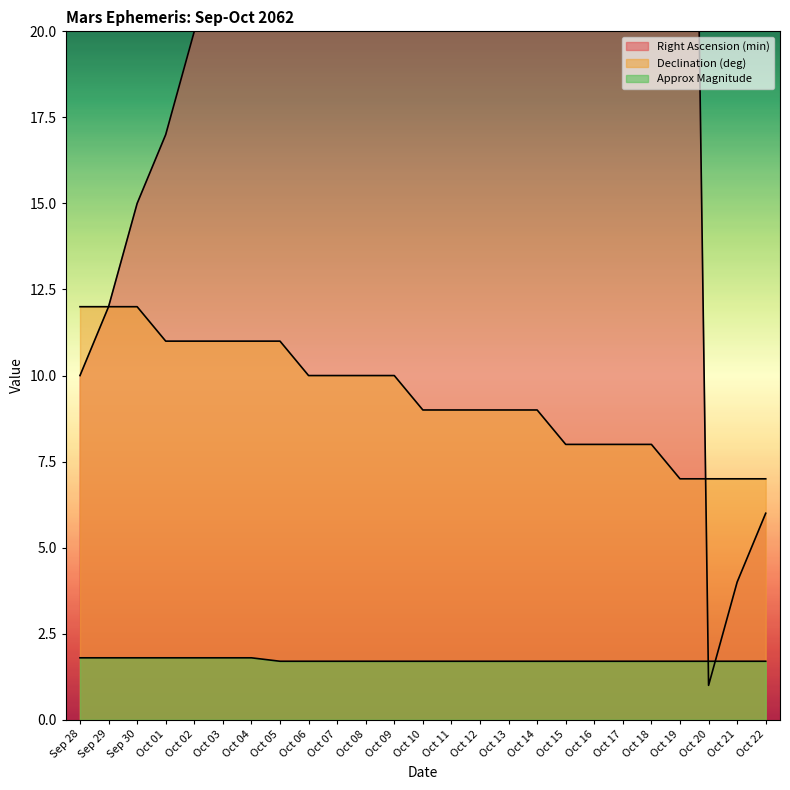

What is the label of the 10th point from the left?

Oct 07